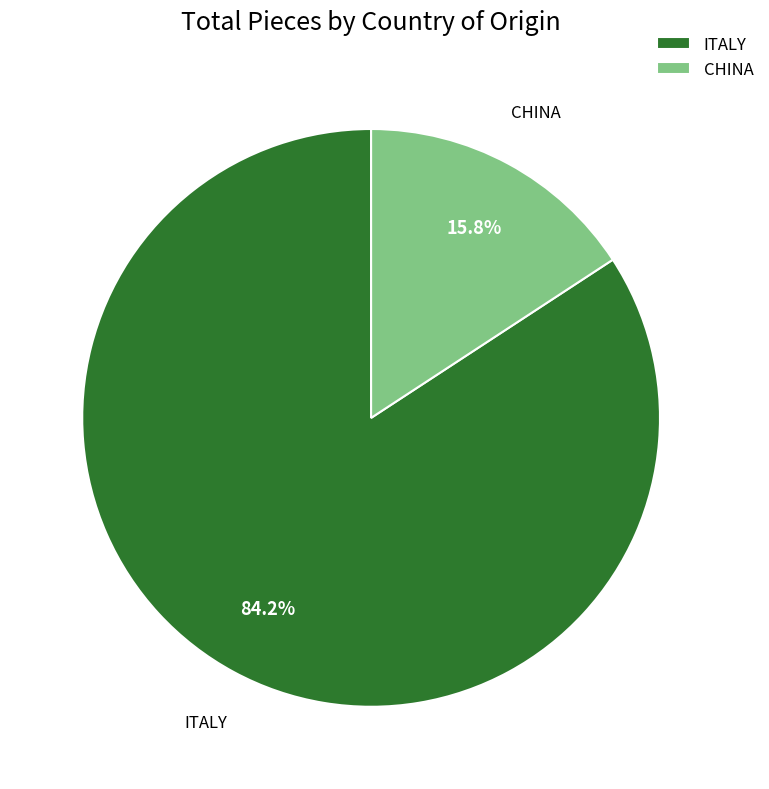

Rank the categories by value from highest to lowest.

ITALY, CHINA